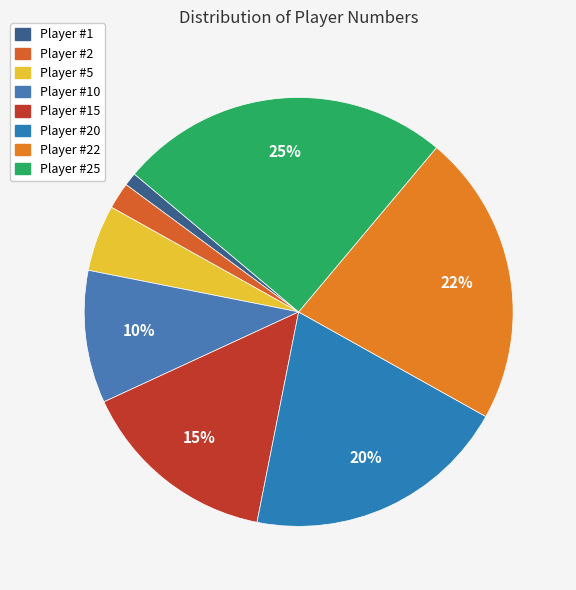

How many slices are in this pie chart?

8